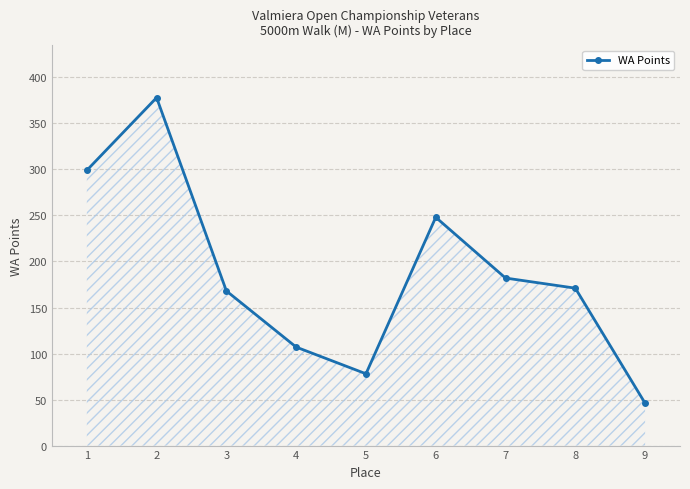

Approximately how many times larger is the value at 7 compared to 6?

0.7